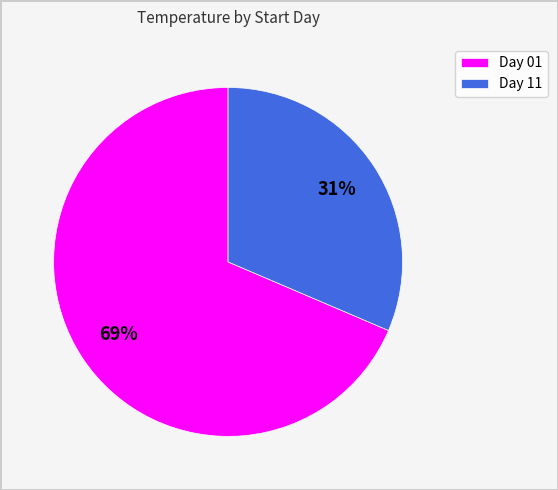

What is the ratio of the value at Day 01 to the value at Day 11?

2.2